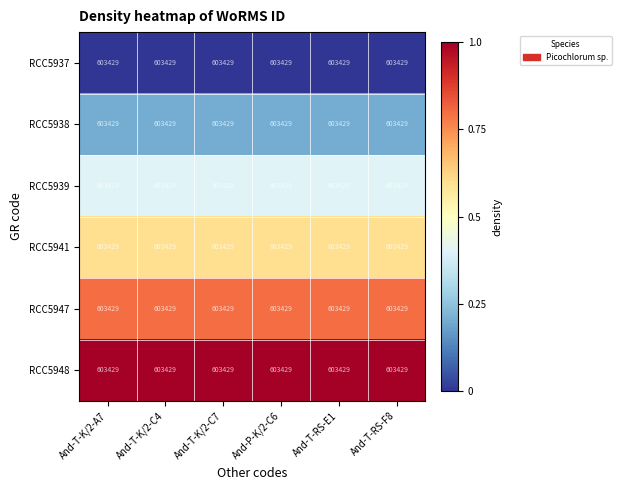

Reading left to right, list all the values displayed in this chart.

RCC5937: And-T-K/2-A7=603429.0	And-T-K/2-C4=603429.0	And-T-K/2-C7=603429.0	And-P-K/2-C6=603429.0	And-T-RS-E1=603429.0	And-T-RS-F8=603429.0
RCC5938: And-T-K/2-A7=603429.0	And-T-K/2-C4=603429.0	And-T-K/2-C7=603429.0	And-P-K/2-C6=603429.0	And-T-RS-E1=603429.0	And-T-RS-F8=603429.0
RCC5939: And-T-K/2-A7=603429.0	And-T-K/2-C4=603429.0	And-T-K/2-C7=603429.0	And-P-K/2-C6=603429.0	And-T-RS-E1=603429.0	And-T-RS-F8=603429.0
RCC5941: And-T-K/2-A7=603429.0	And-T-K/2-C4=603429.0	And-T-K/2-C7=603429.0	And-P-K/2-C6=603429.0	And-T-RS-E1=603429.0	And-T-RS-F8=603429.0
RCC5947: And-T-K/2-A7=603429.0	And-T-K/2-C4=603429.0	And-T-K/2-C7=603429.0	And-P-K/2-C6=603429.0	And-T-RS-E1=603429.0	And-T-RS-F8=603429.0
RCC5948: And-T-K/2-A7=603429.0	And-T-K/2-C4=603429.0	And-T-K/2-C7=603429.0	And-P-K/2-C6=603429.0	And-T-RS-E1=603429.0	And-T-RS-F8=603429.0